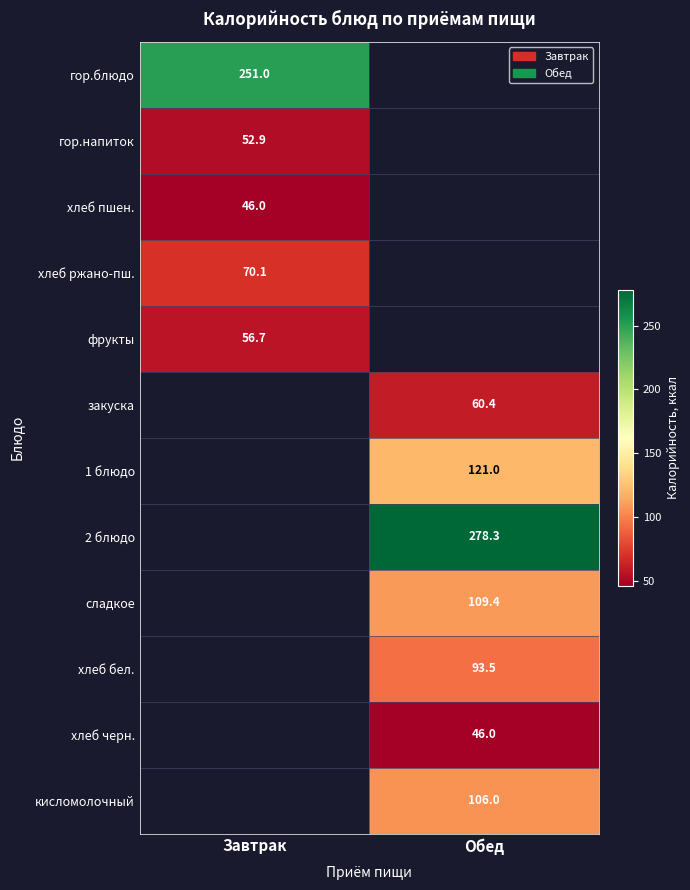

The value of 2 блюдо at Обед is 171.1. True or false?

False